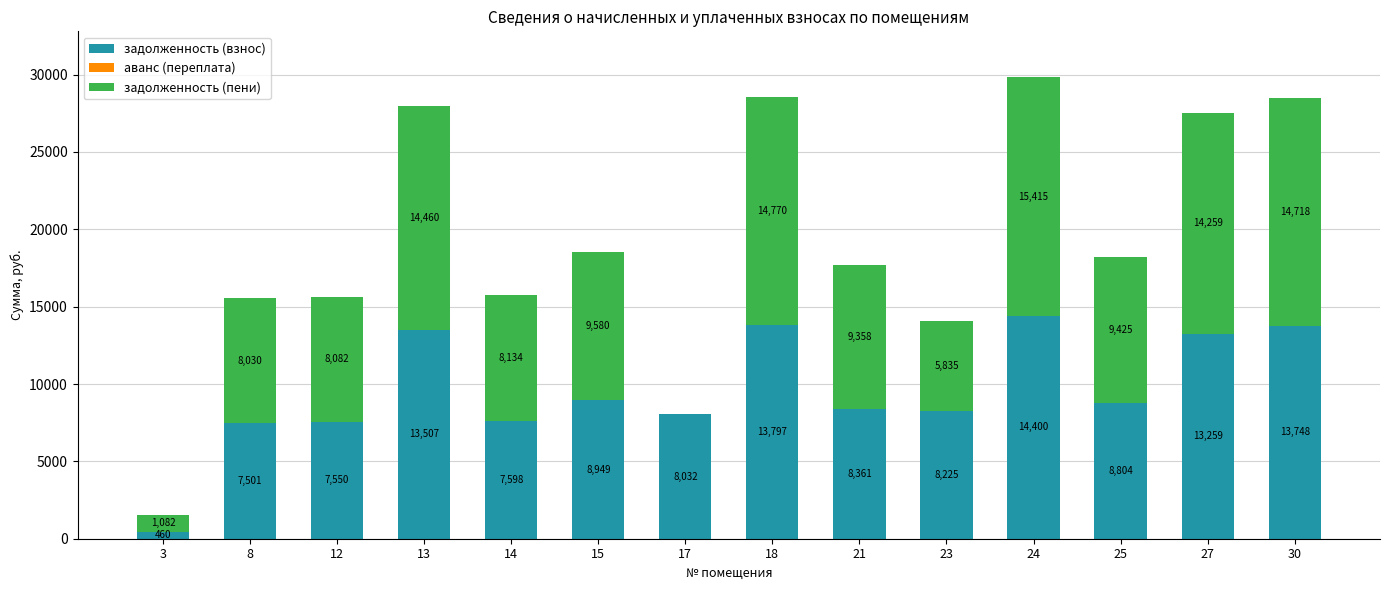

Is it true that задолженность (взнос) equals 14097.5 at 17?

False